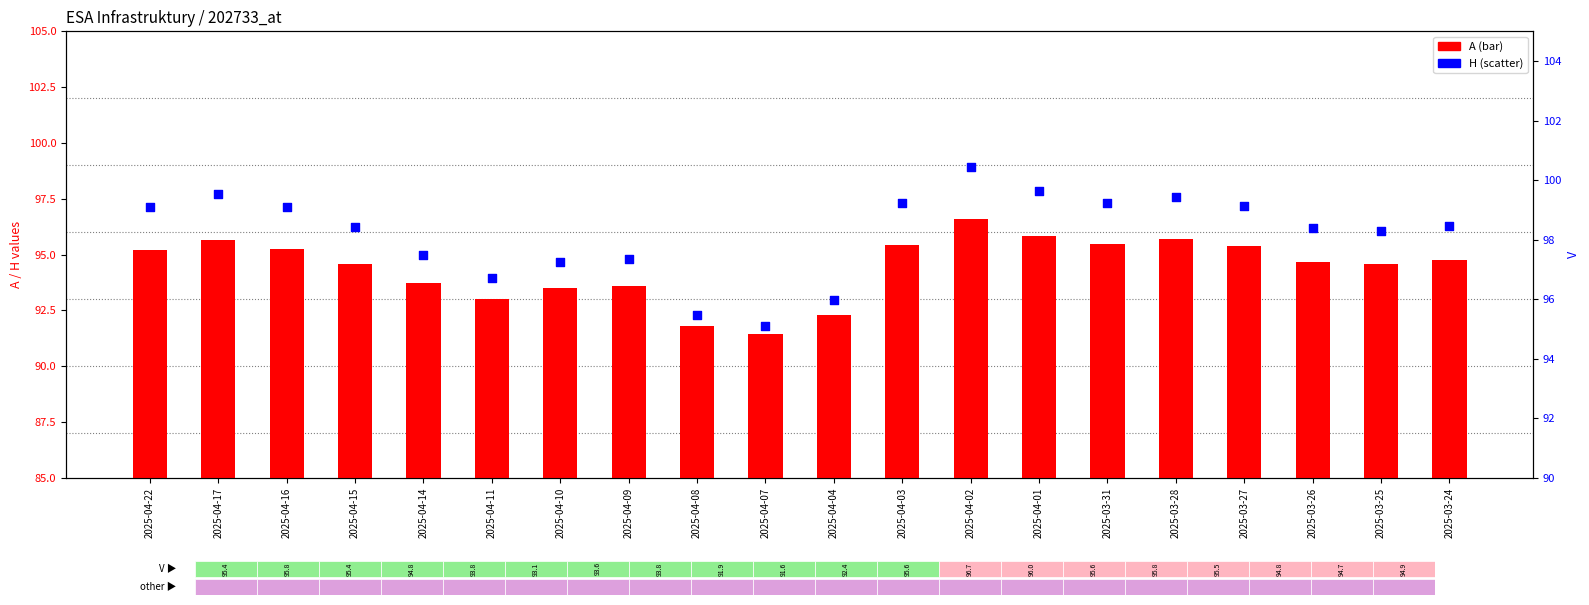

Which series has the widest spread of Y values?

H